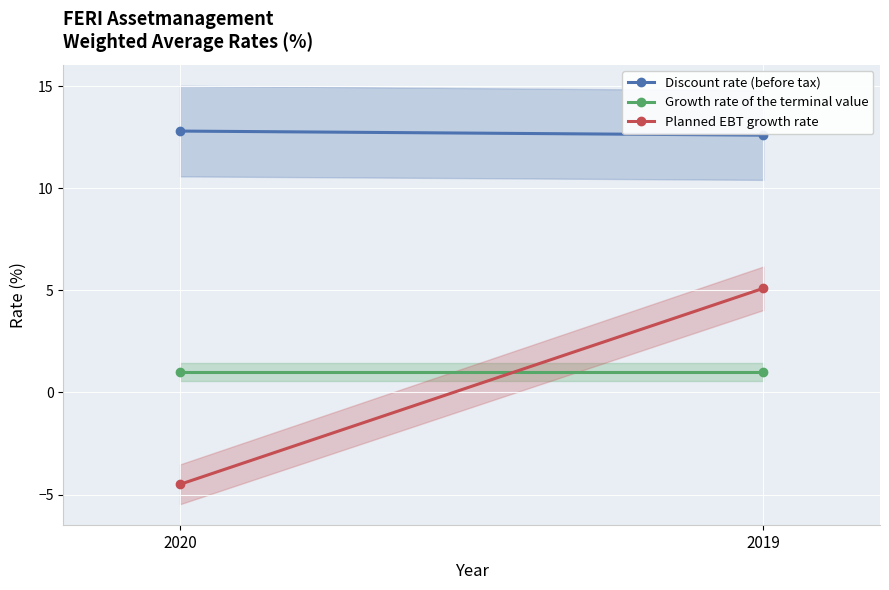

At which category is the sum across all series the highest?

2019